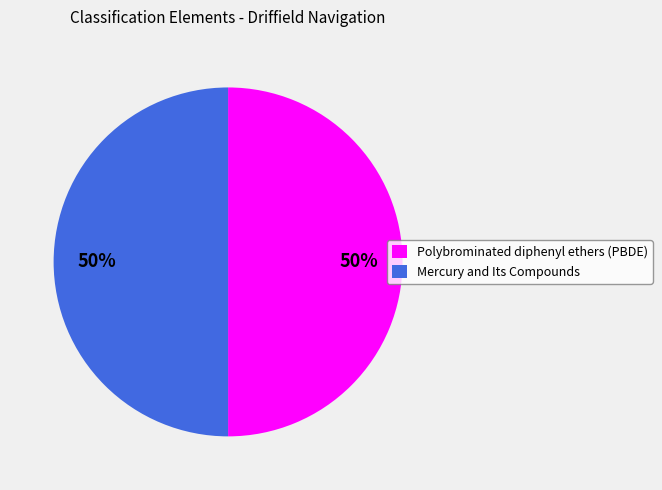

To the nearest percent, what is the combined percentage of Mercury and Its Compounds and Polybrominated diphenyl ethers (PBDE)?

100%